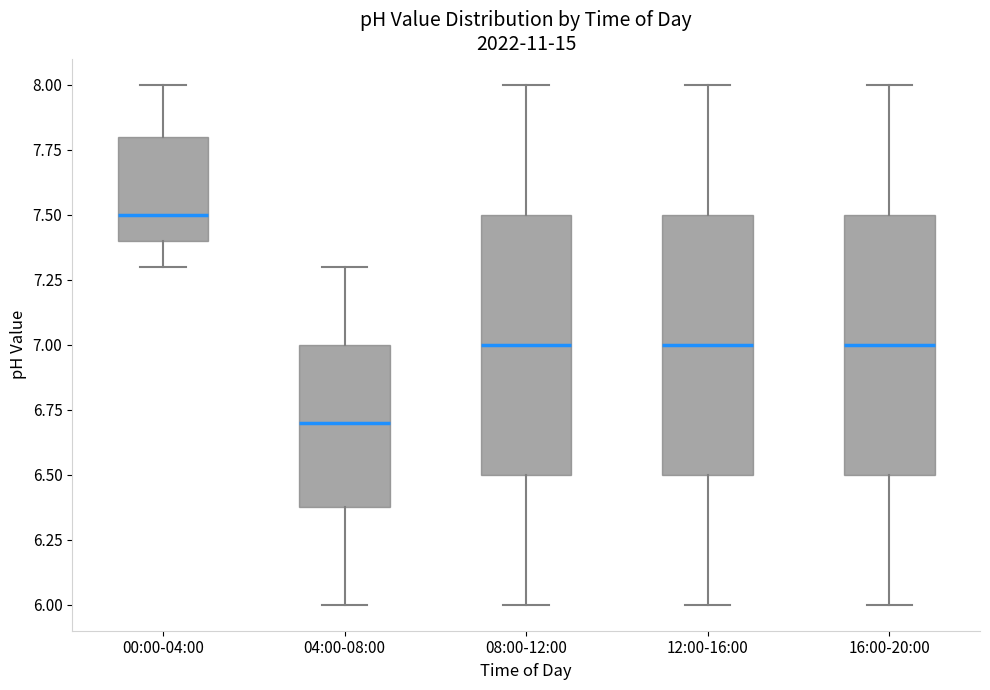

Reading left to right, read every box against the y-axis: the position of its median line, the range the box covers, and the ends of its whiskers. The values are not printed on the chart, so give them approximately, as read against the axis.

00:00-04:00: median 7.5, box 7.4 to 7.8, whiskers 7.3 to 8.0
04:00-08:00: median 6.7, box 6.4 to 7.0, whiskers 6.0 to 7.3
08:00-12:00: median 7.0, box 6.5 to 7.5, whiskers 6.0 to 8.0
12:00-16:00: median 7.0, box 6.5 to 7.5, whiskers 6.0 to 8.0
16:00-20:00: median 7.0, box 6.5 to 7.5, whiskers 6.0 to 8.0